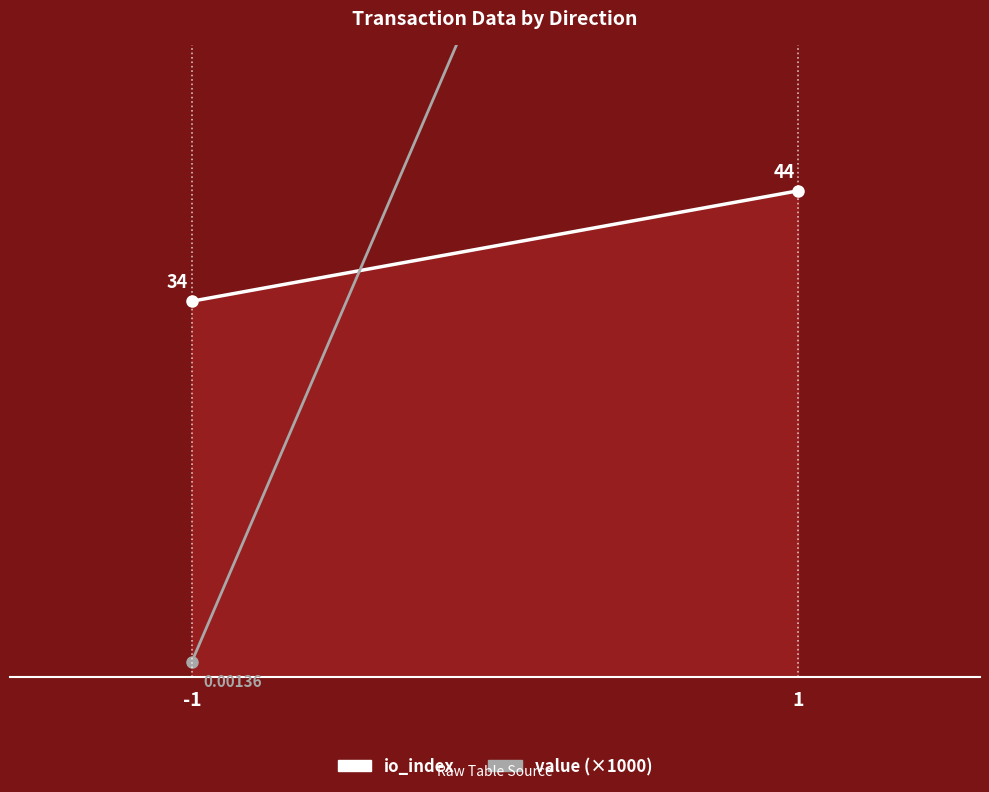

Reading right to left, list all the values displayed in this chart.

io_index: 44.0	34.0
value (×1000): 129.3	1.4